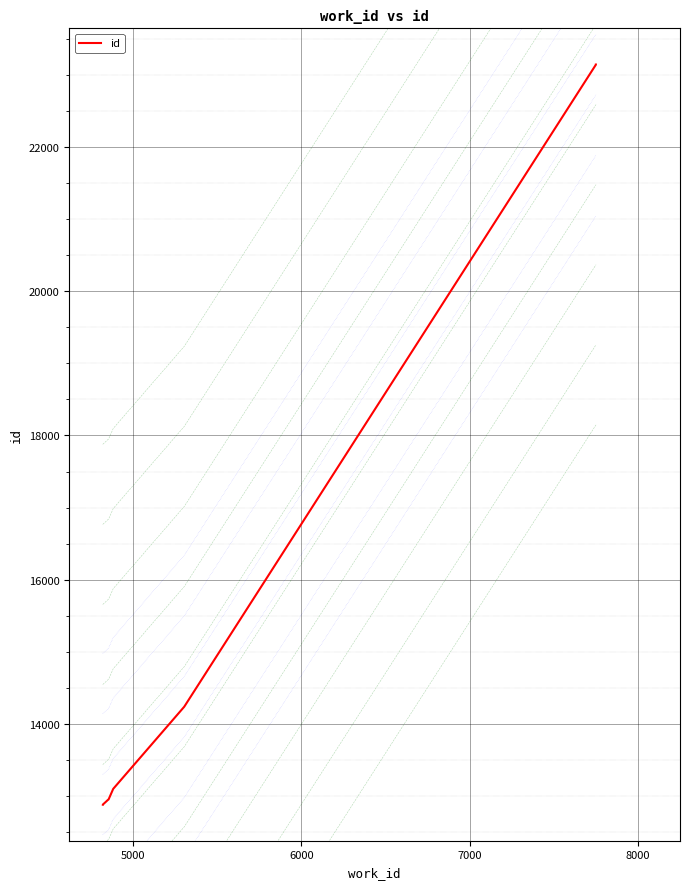

Reading right to left, list all the values displayed in this chart.

23147	23146	23145	14236	13097	12948	12943	12925	12878	12877